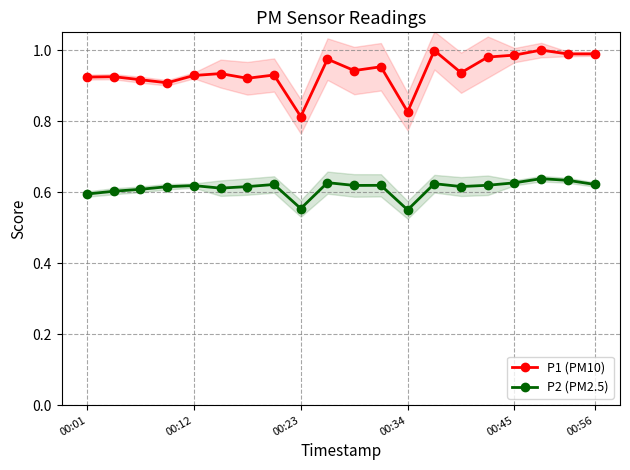

What is the lowest value of the P1 (PM10) series?

0.8